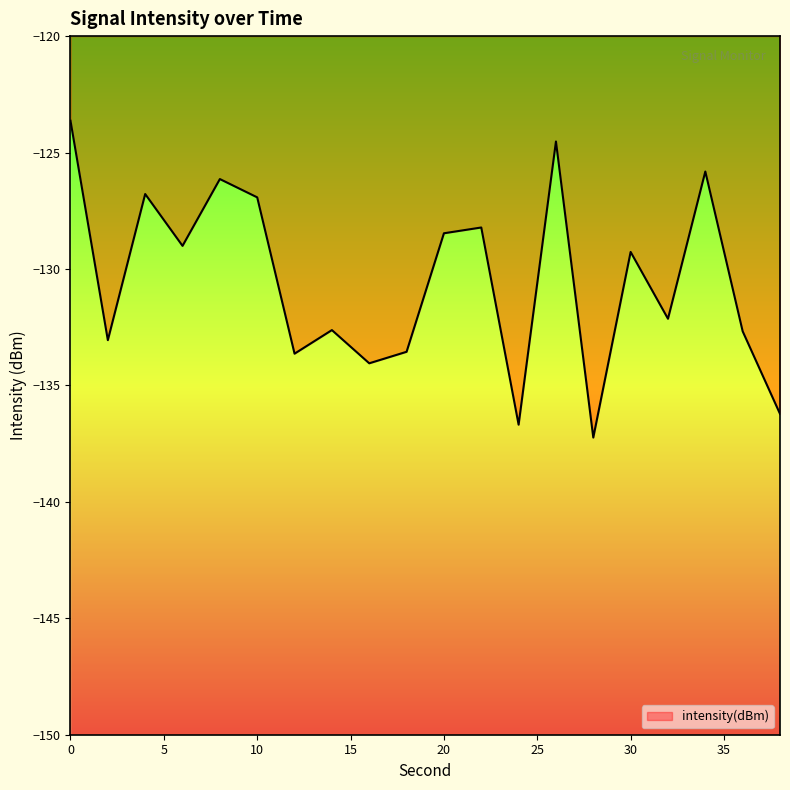

List the labels in order of value, smallest first.

28, 24, 38, 16, 12, 18, 2, 36, 14, 32, 30, 6, 20, 22, 10, 4, 8, 34, 26, 0